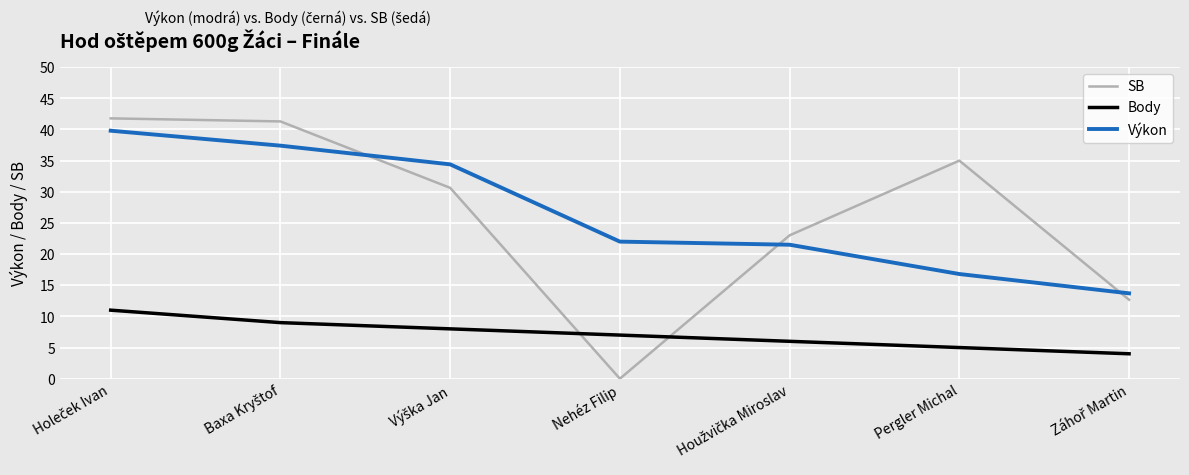

Reading right to left, extract all data points from this chart.

SB: 12.7	35.0	23.0	0.0	30.6	41.3	41.8
Body: 4.0	5.0	6.0	7.0	8.0	9.0	11.0
Výkon: 13.7	16.8	21.5	22.0	34.4	37.4	39.8